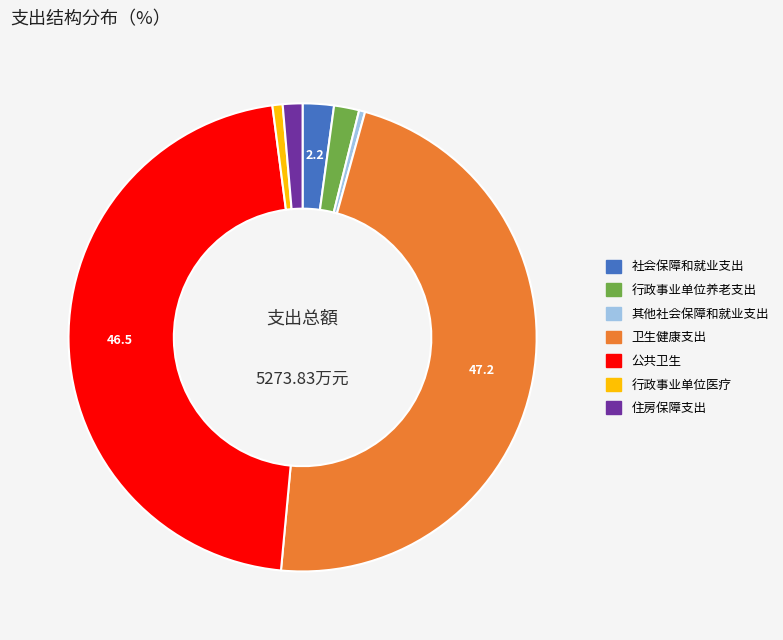

Is there any slice that represents more than half of the pie?

No